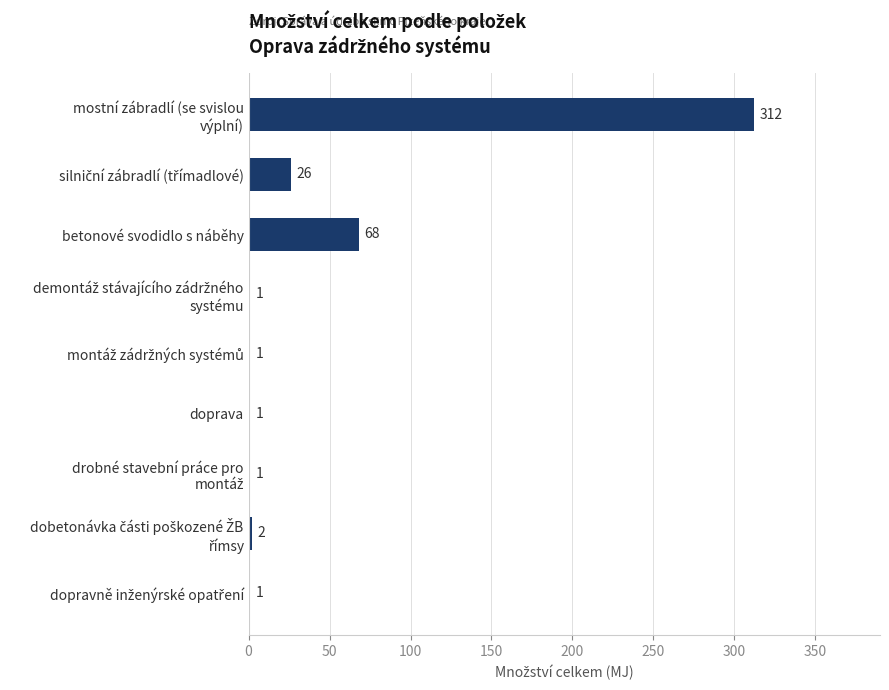

What is the sum of all values?

413